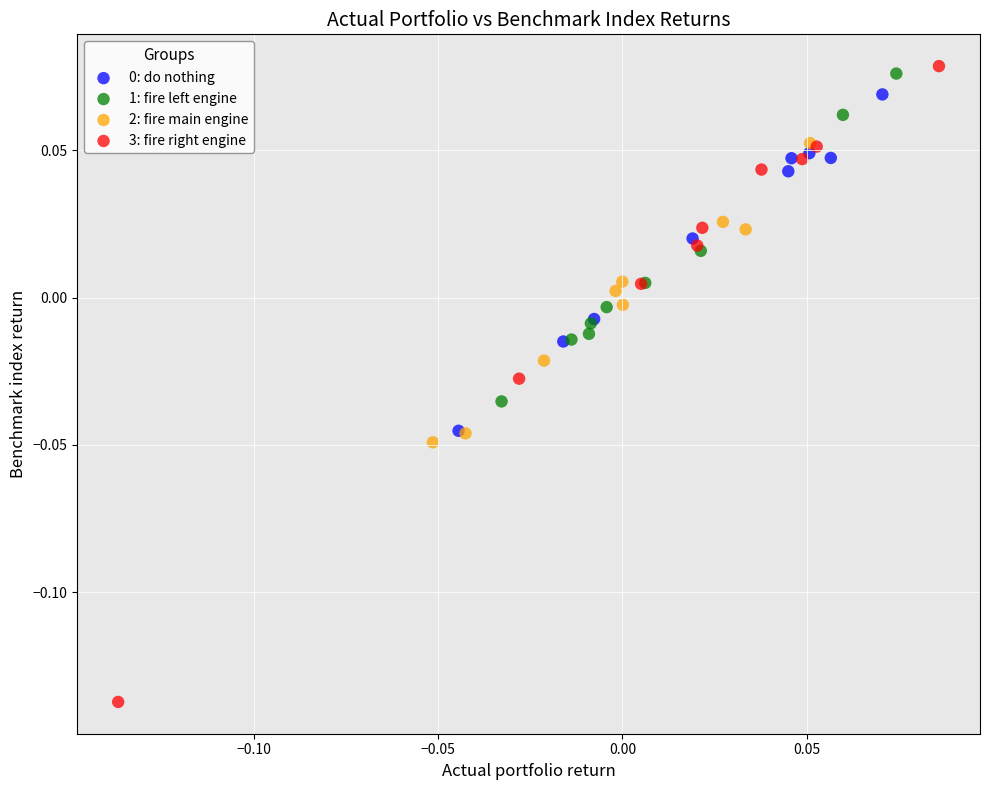

Which series contains the highest Y value?

3: fire right engine